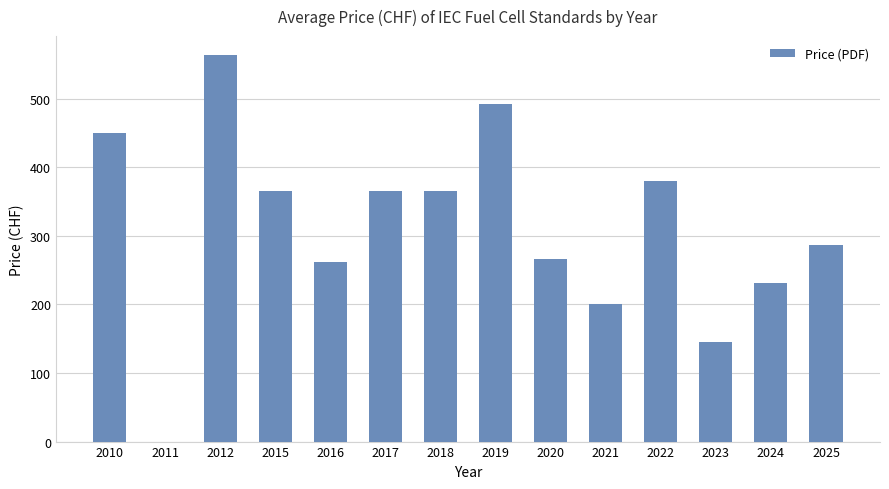

What is the average value?

312.3